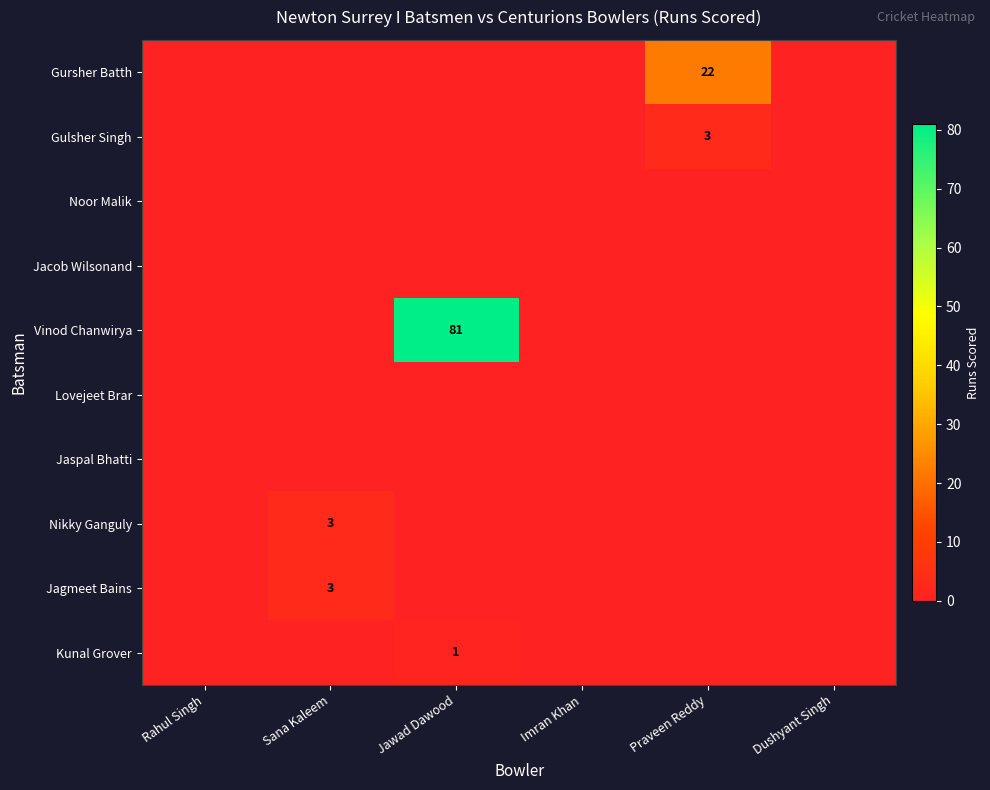

Which series has the widest spread of values?

Vinod Chanwirya